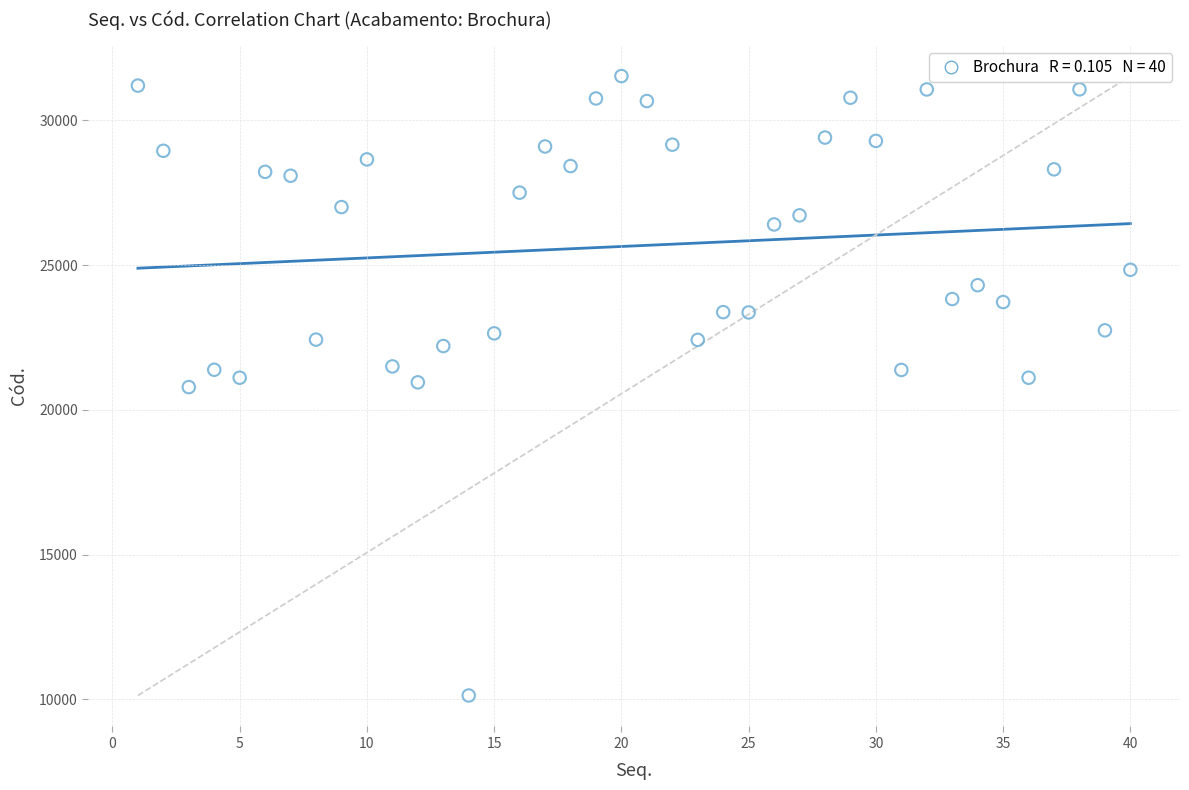

What is the range of Y values (max minus min)?

21392